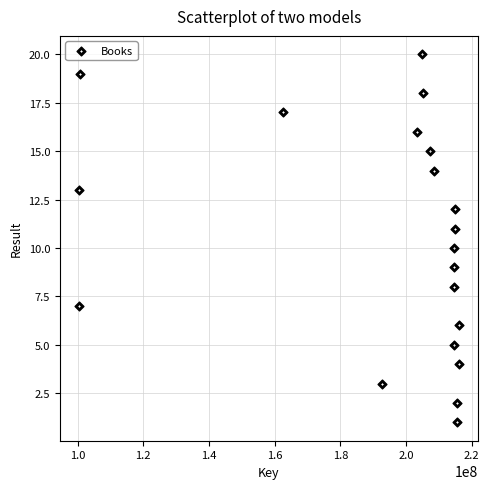

What is the range of X values (max minus min)?

115569224